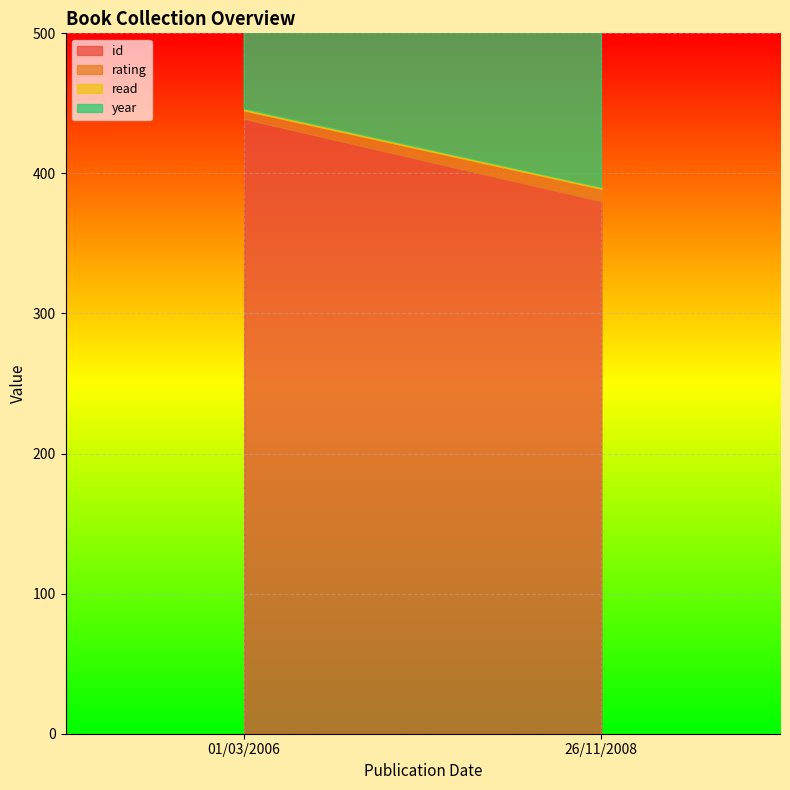

Rank the series at 01/03/2006 from lowest to highest value.

read, rating, id, year